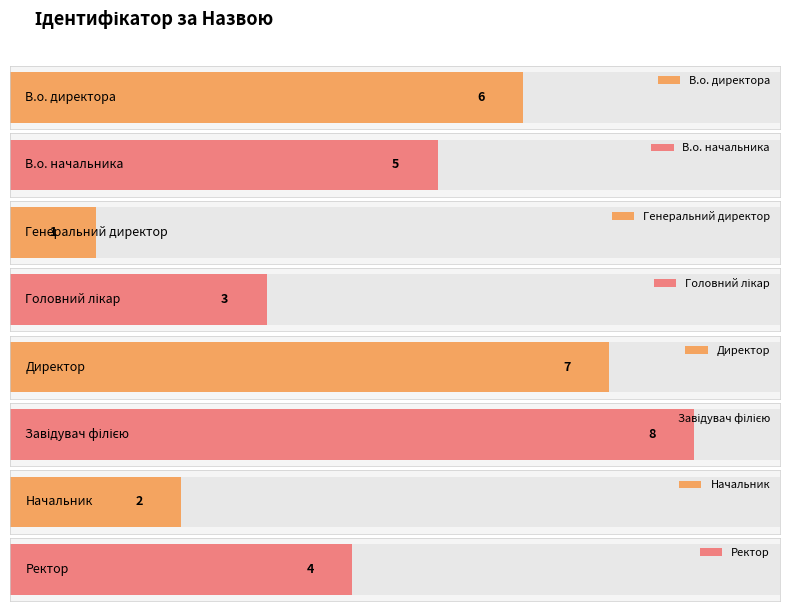

What is the greatest value displayed?

8